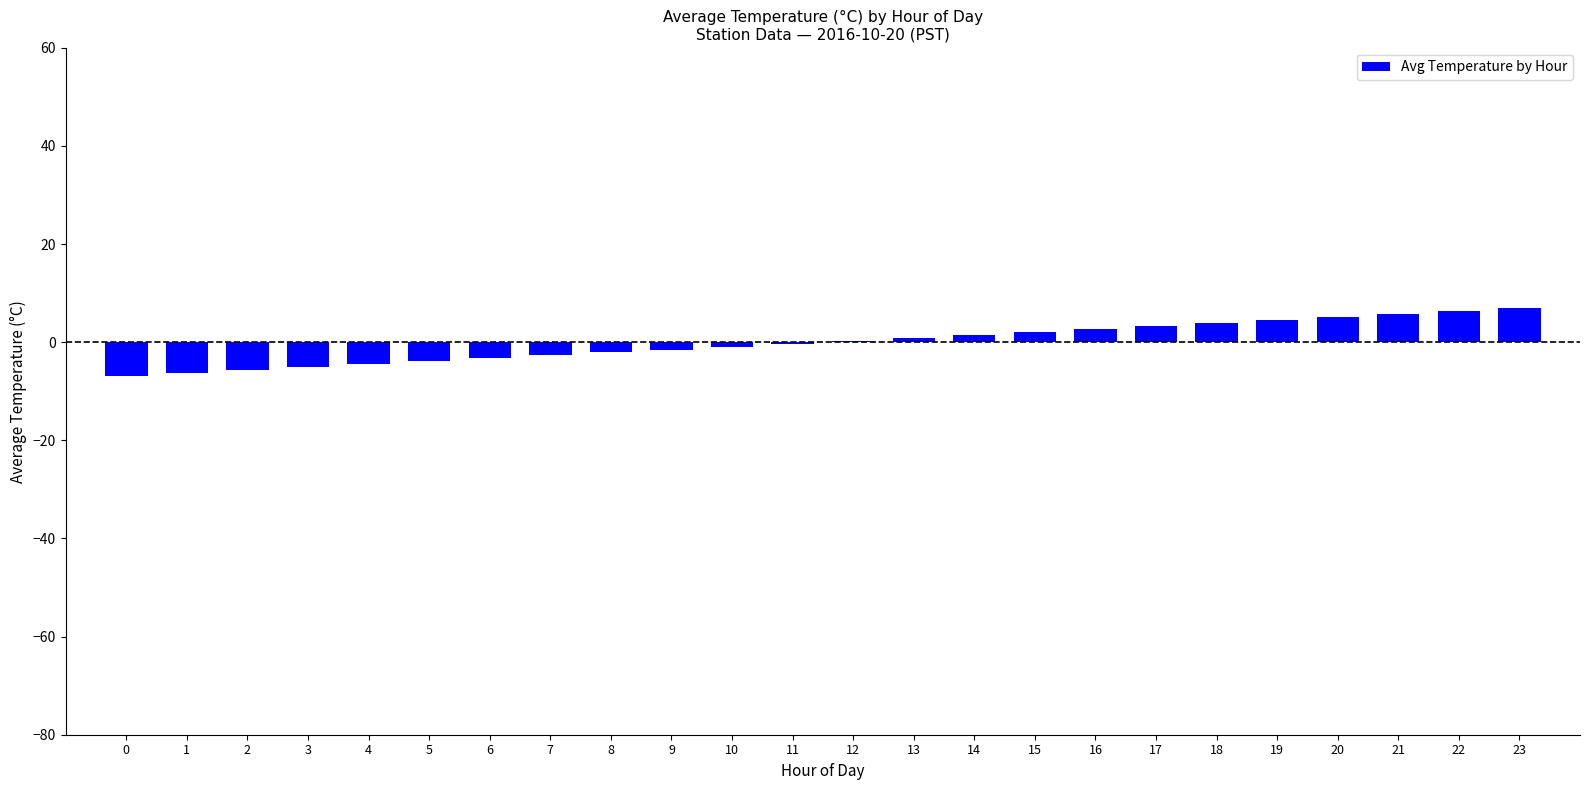

What is the change in value from 7 to 11?

+2.4